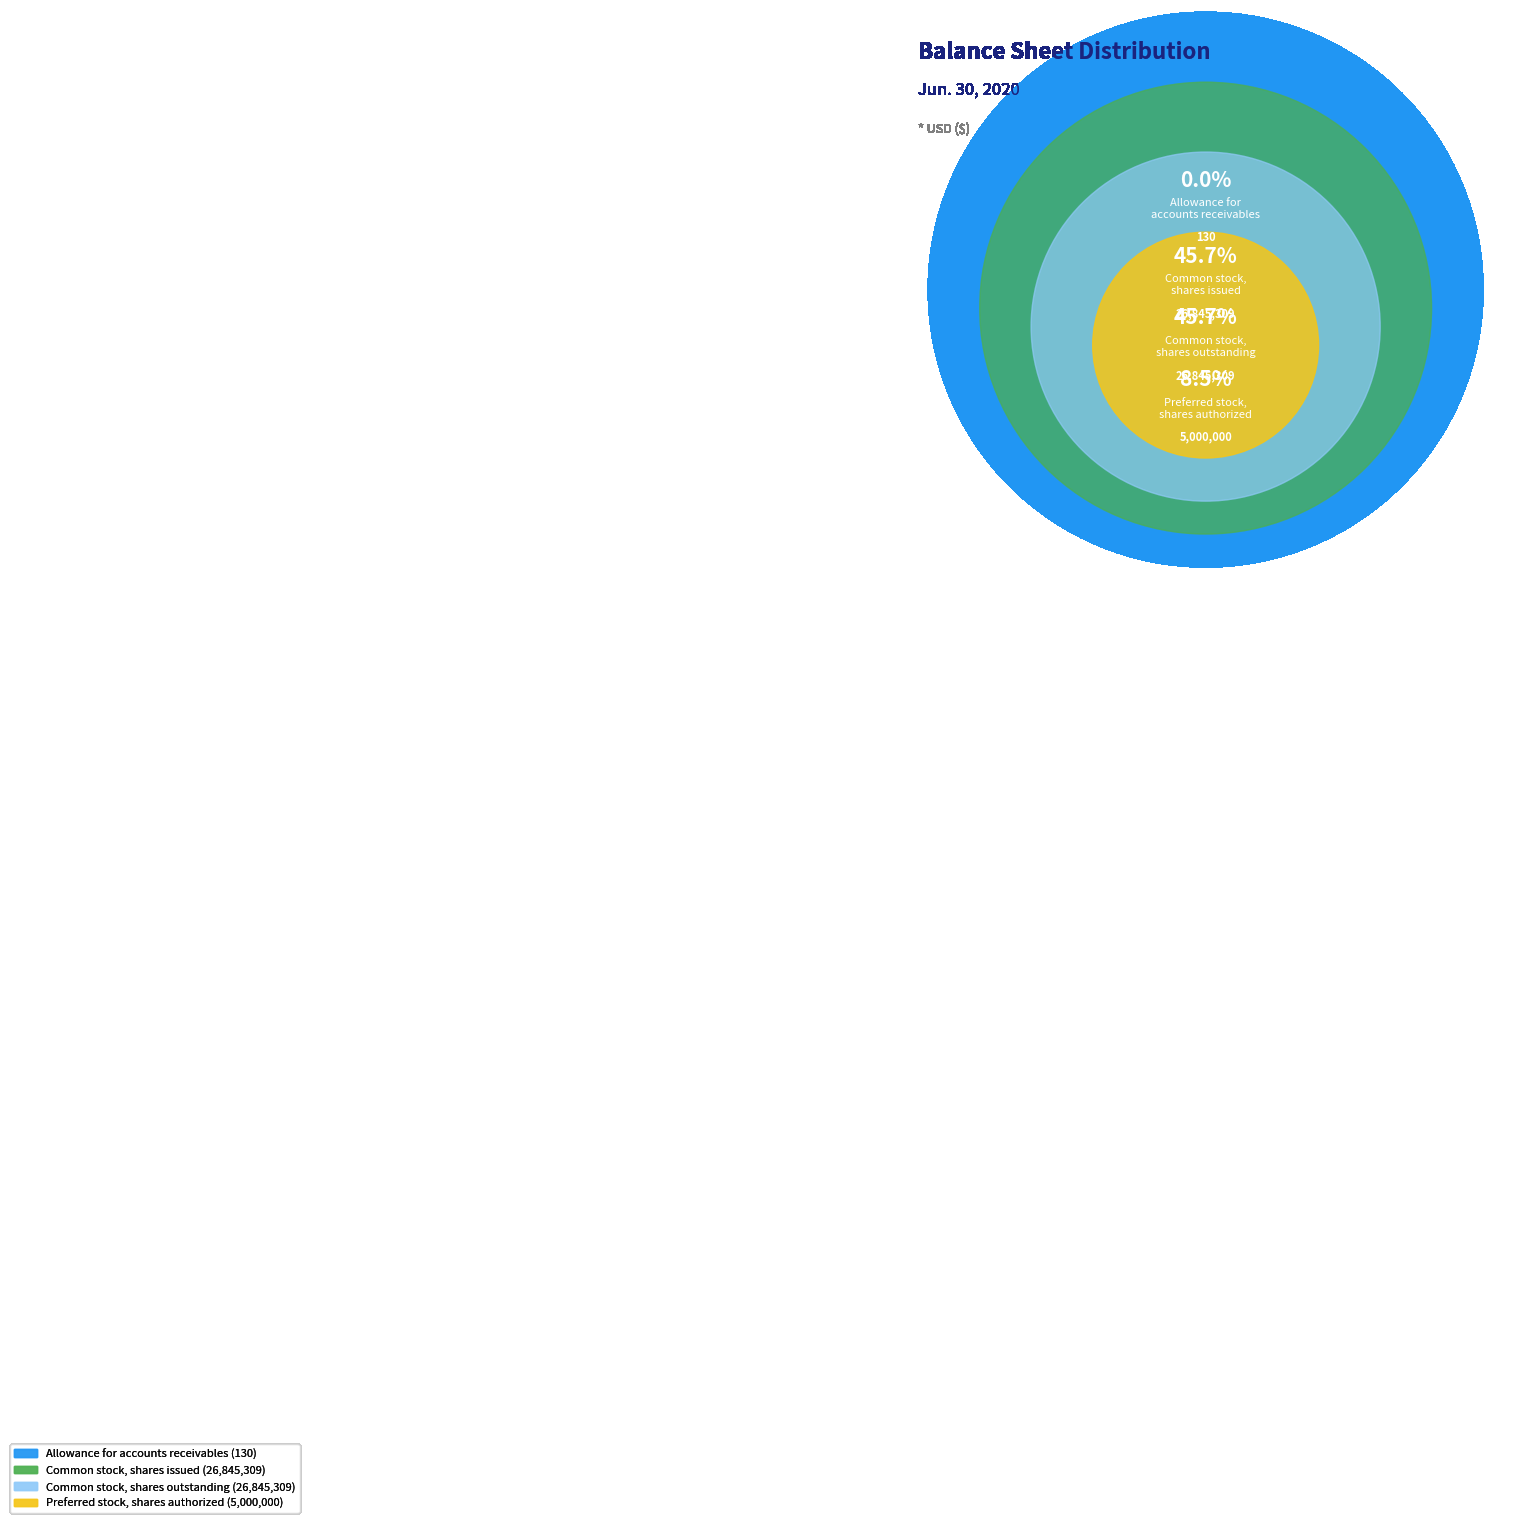

To the nearest percent, what is the difference between the largest and smallest slice percentages?

46%